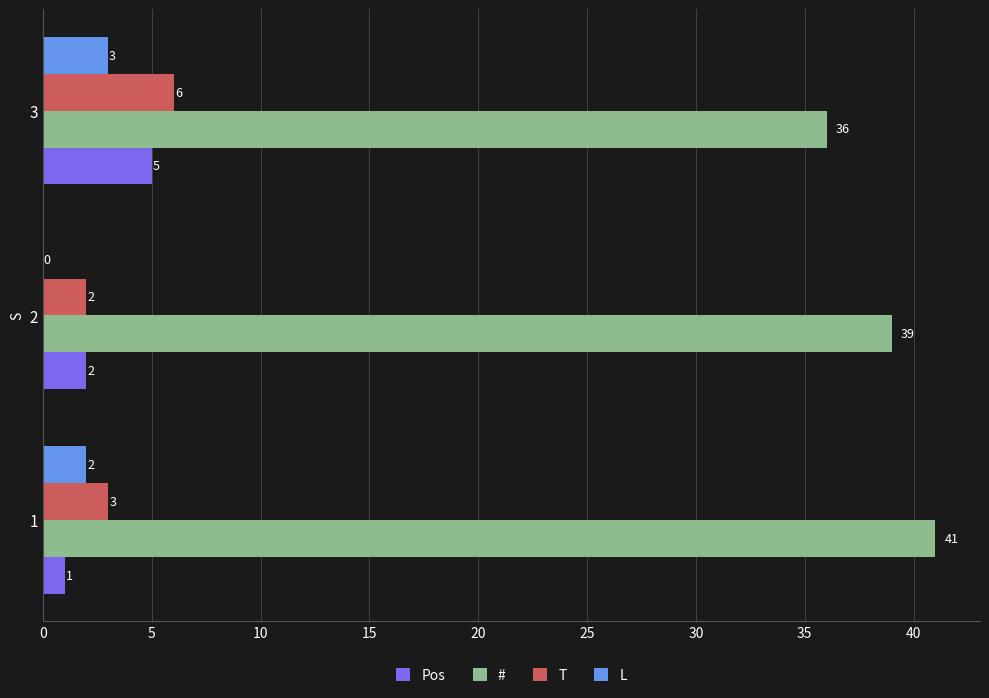

Count the # values in the range 36 to 41.

3